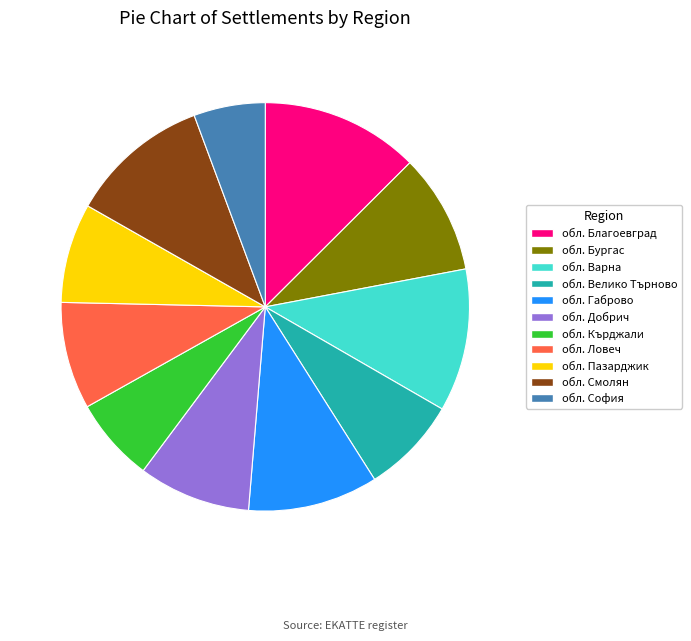

Combined, do обл. Велико Търново and обл. Габрово account for over 50%?

No